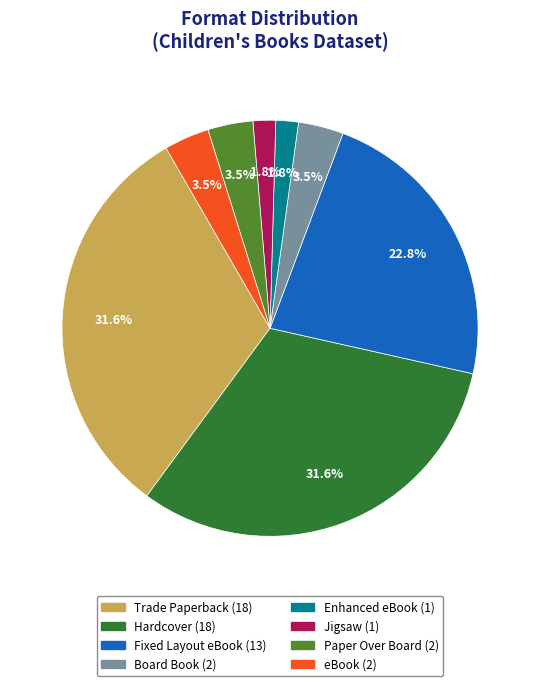

Does Trade Paperback account for over 50% of the chart?

No